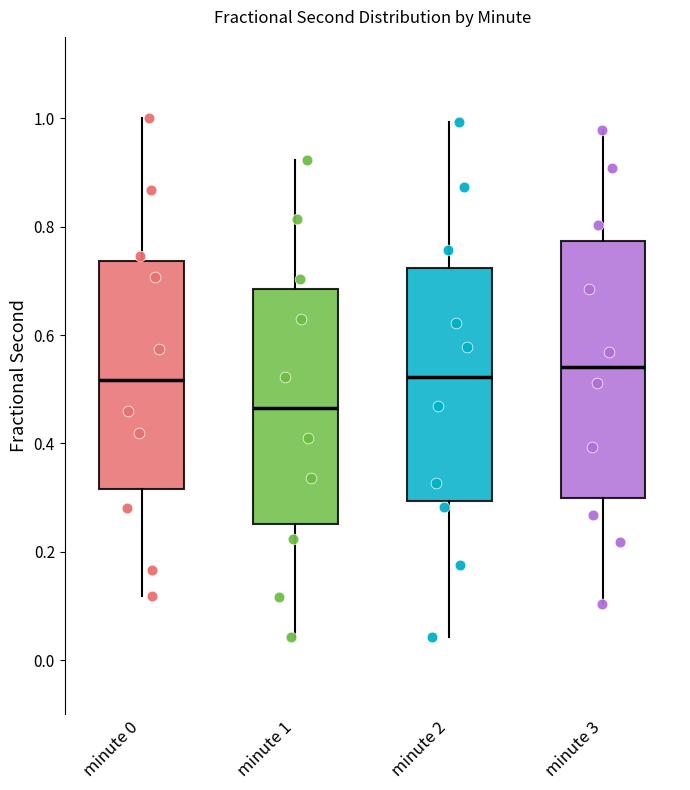

Where does the upper whisker of the box for minute 0 end on the y-axis? The values are not printed on the chart, so give them approximately, as read against the axis.

1.00